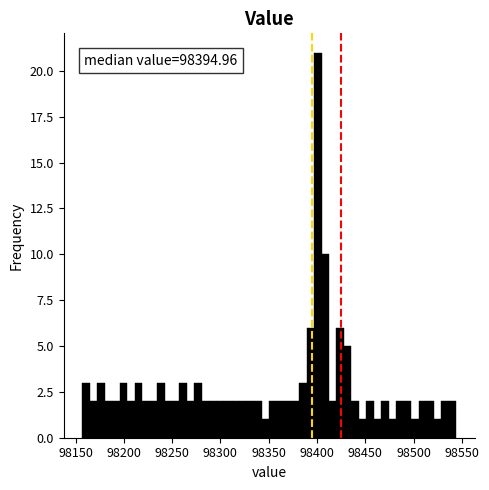

Read against the x-axis, roughly where is the centre of the tallest bar?

98400